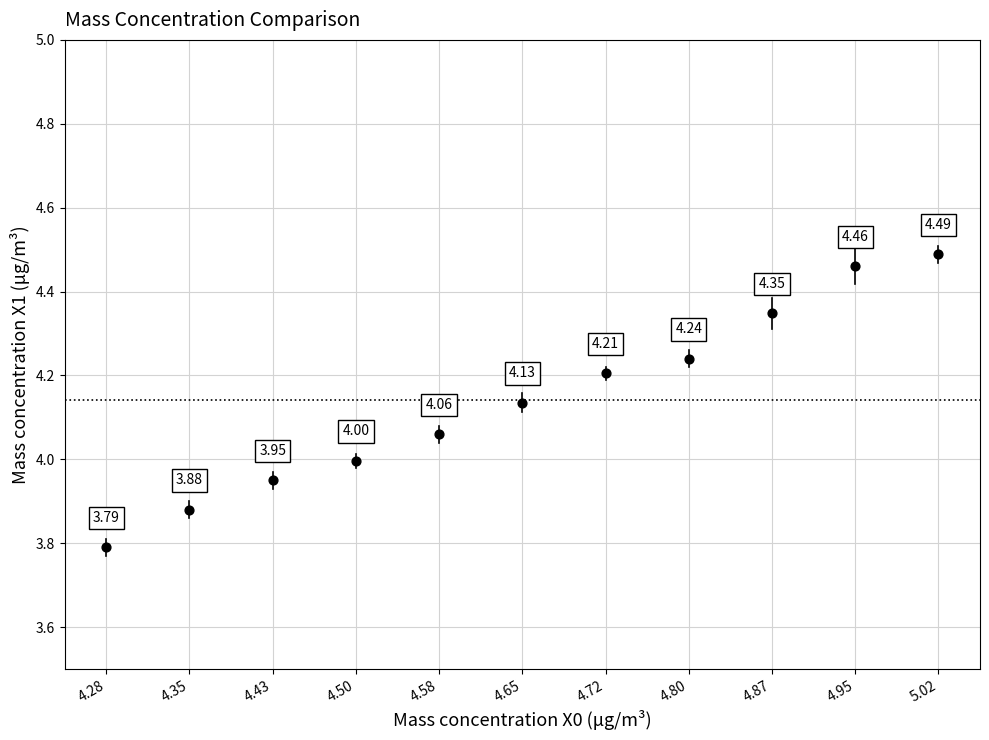

What is the average X value?

4.6